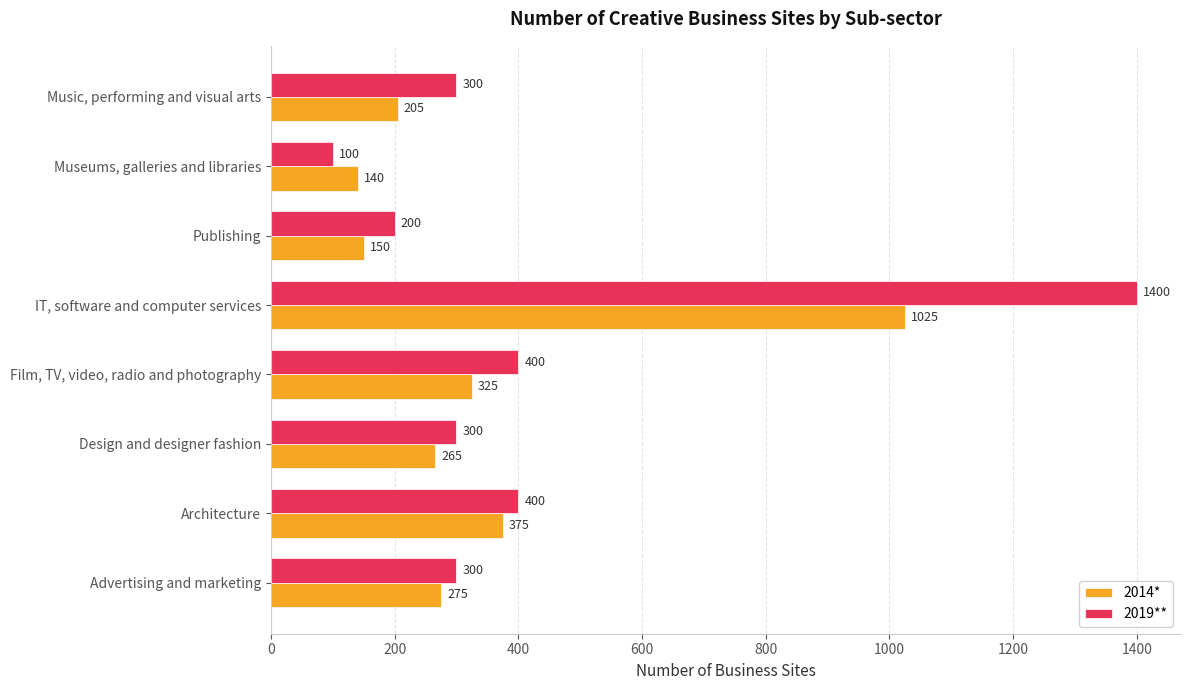

Which series has the largest total across all categories?

2019**